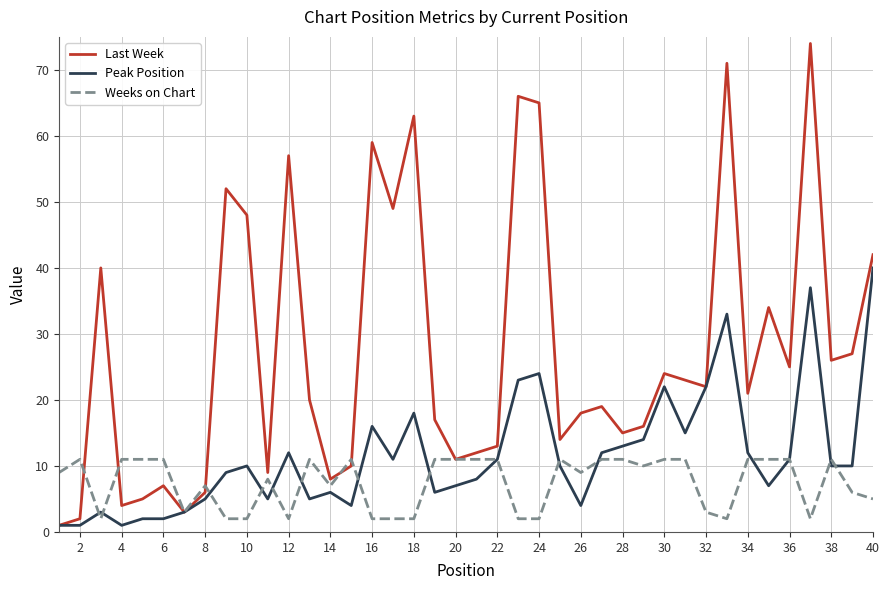

How many lines are shown in the chart?

3